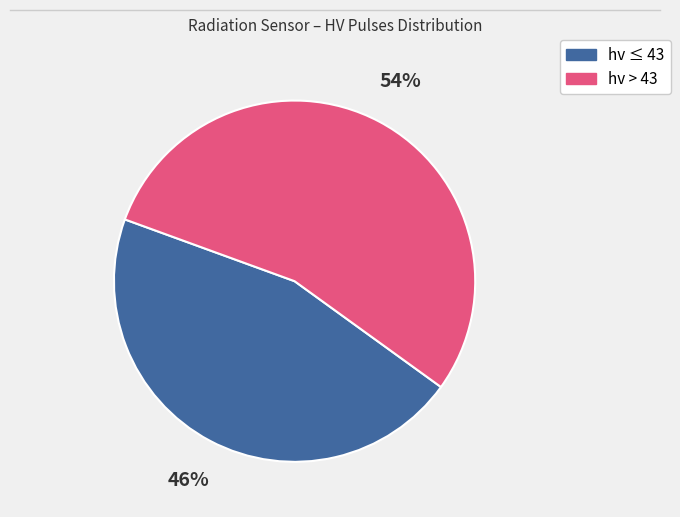

How many segments does this pie chart have?

2